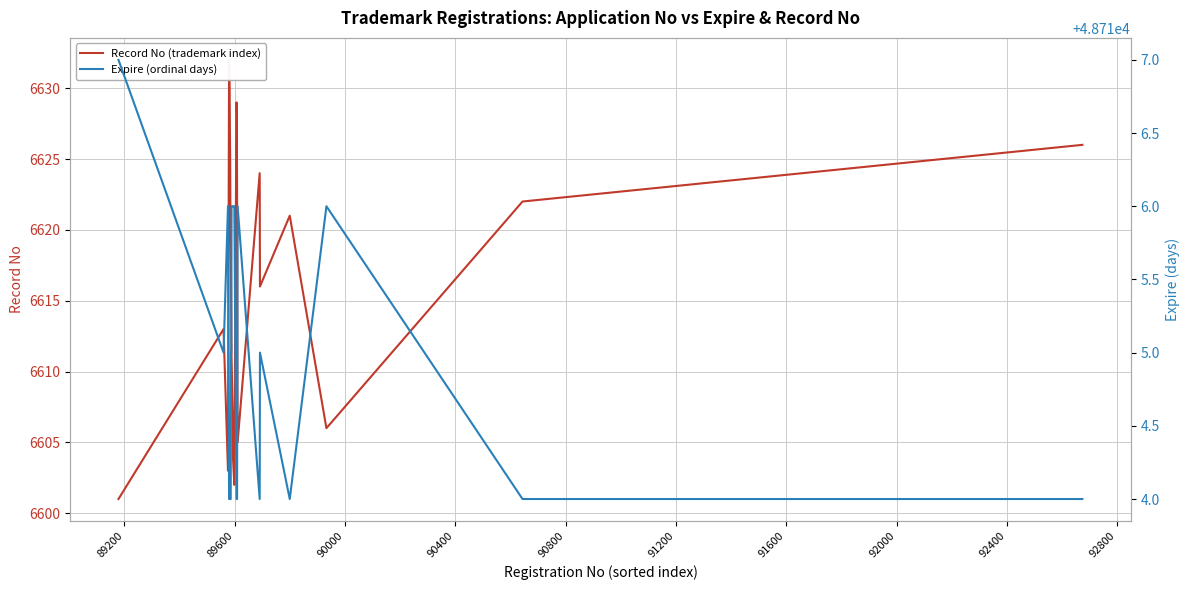

Is it true that Record No (trademark index) equals 1665 at 28?

False